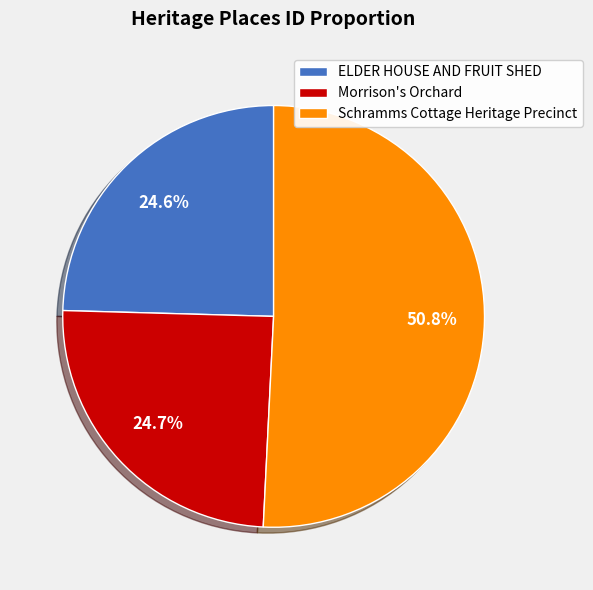

How much of the chart is everything except ELDER HOUSE AND FRUIT SHED?

75.4%